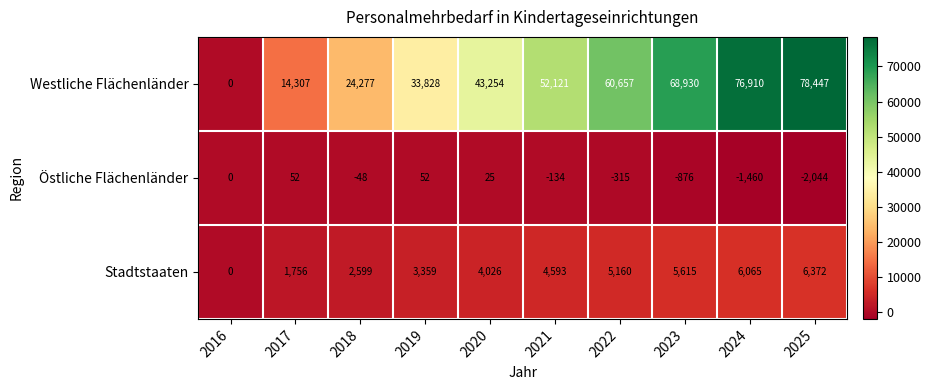

Reading left to right, what are all the values shown in this chart?

Westliche Flächenländer: 0	14307	24277	33828	43254	52121	60657	68930	76910	78447
Östliche Flächenländer: 0	52	-48	52	25	-134	-315	-876	-1460	-2044
Stadtstaaten: 0	1756	2599	3359	4026	4593	5160	5615	6065	6372